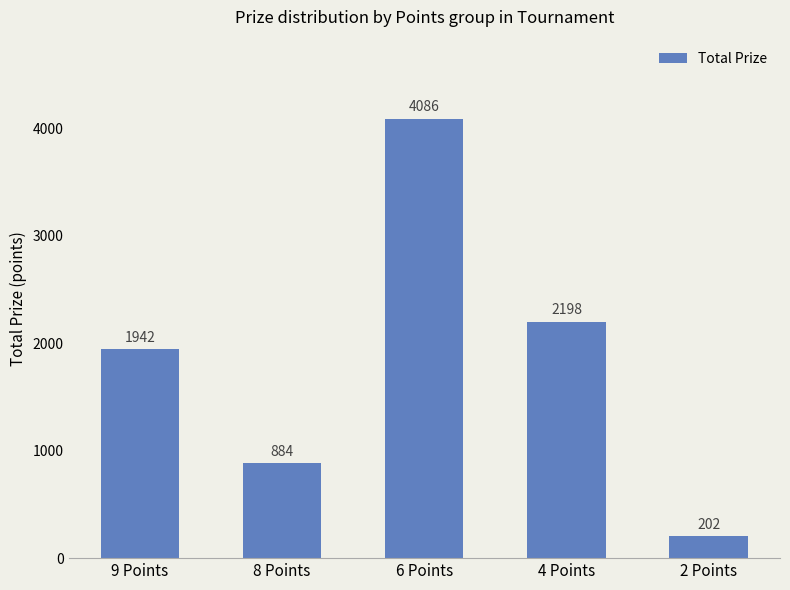

How many distinct data groups are displayed?

1